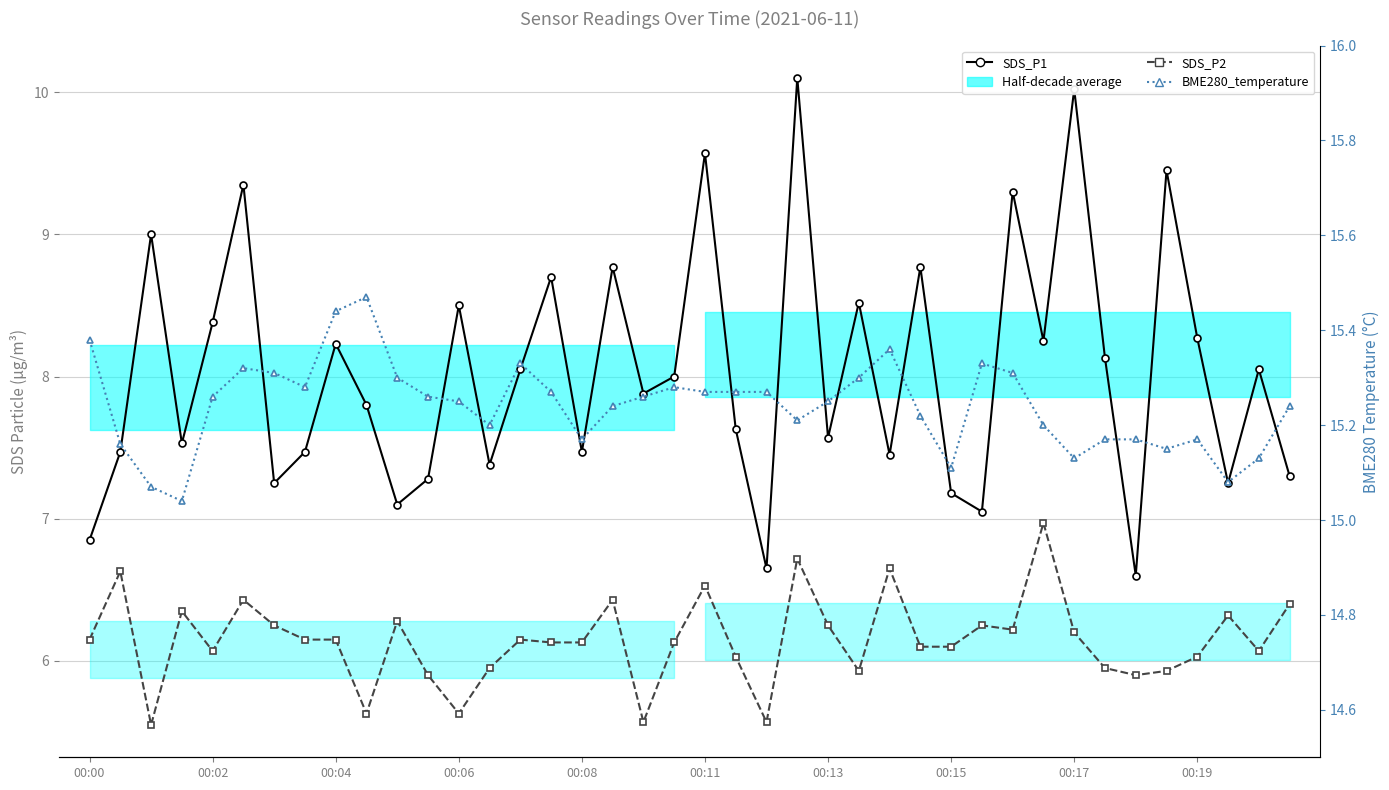

What is the maximum value shown in the chart?

15.5